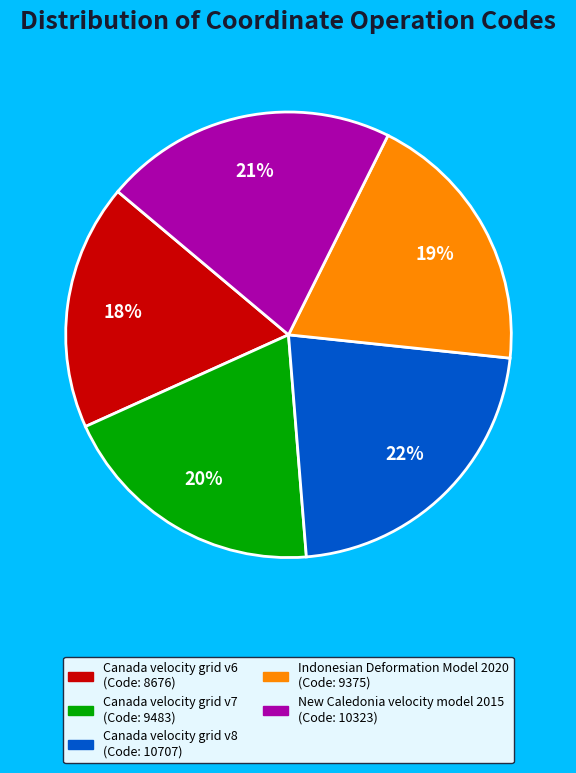

Is New Caledonia velocity model 2015 the majority of the pie?

No